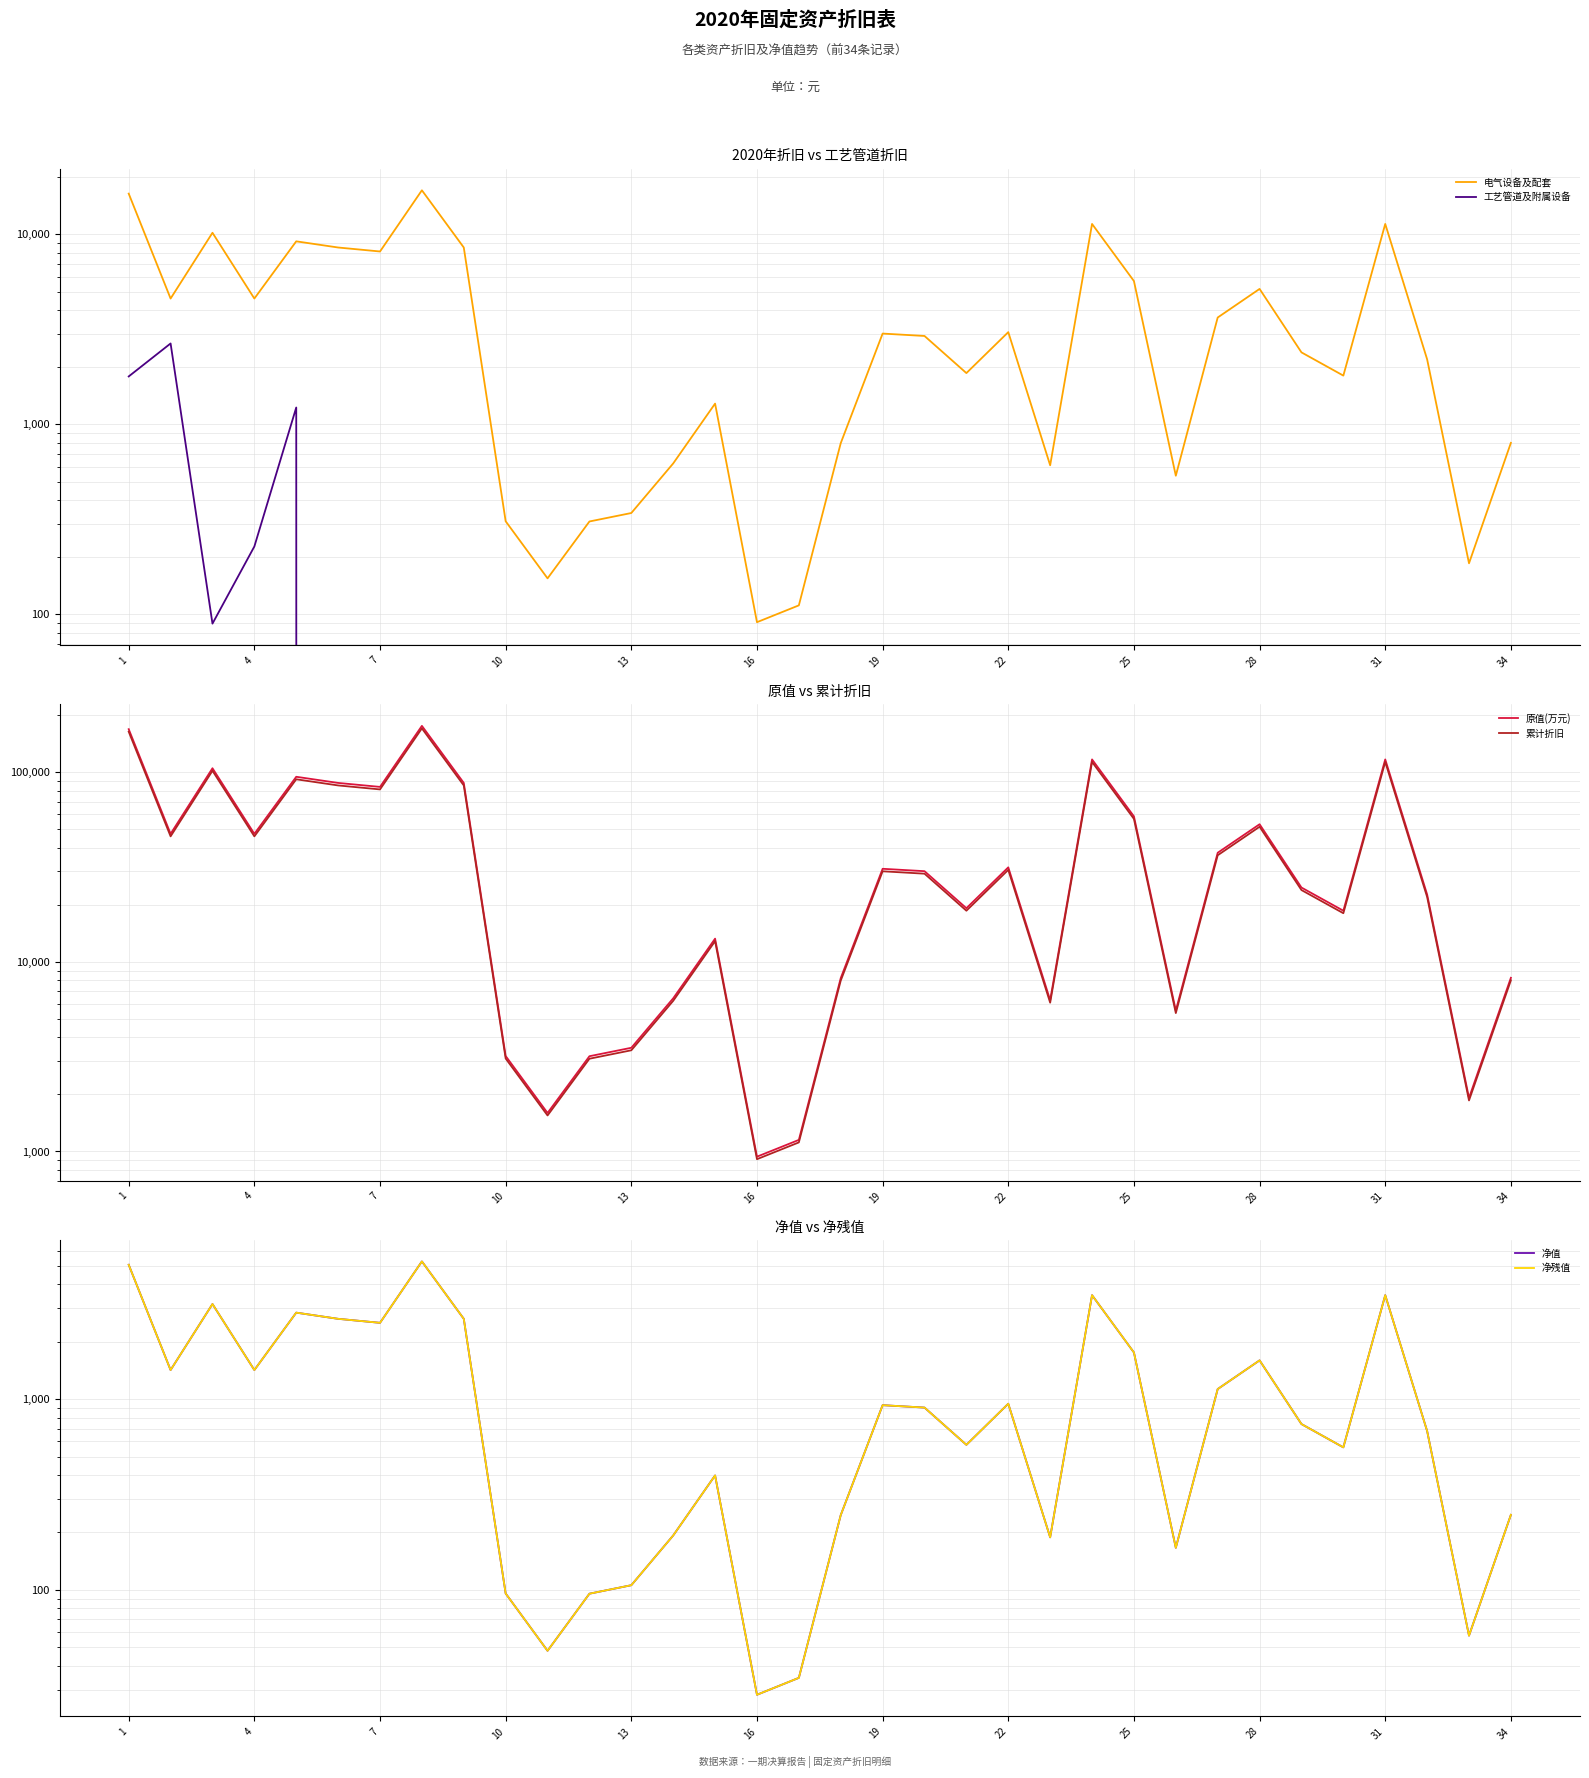

How many times do 工艺管道及附属设备 and 净残值 cross each other?

2